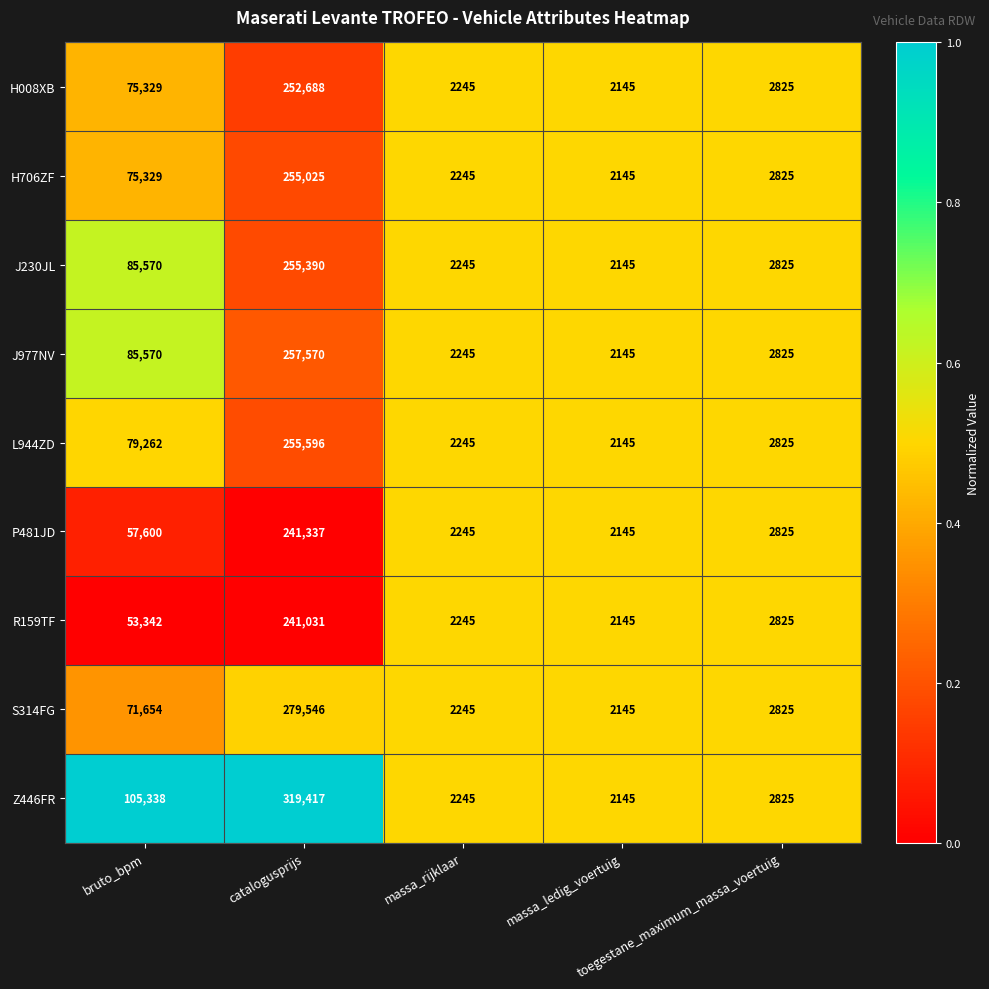

Which series has the largest range (max minus min)?

Z446FR